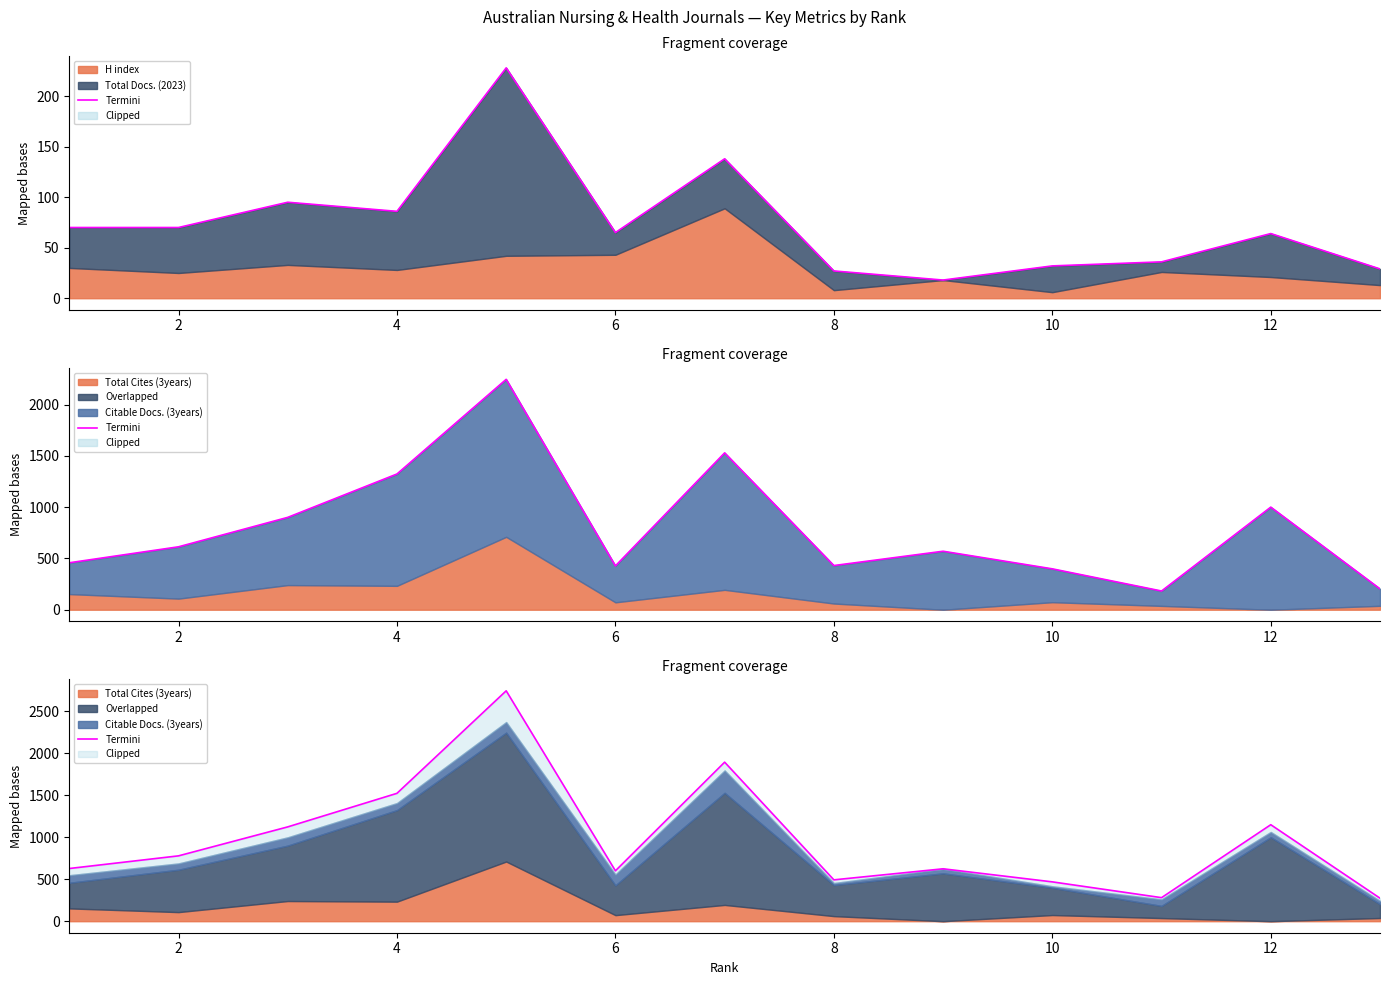

How many lines are shown in the chart?

1